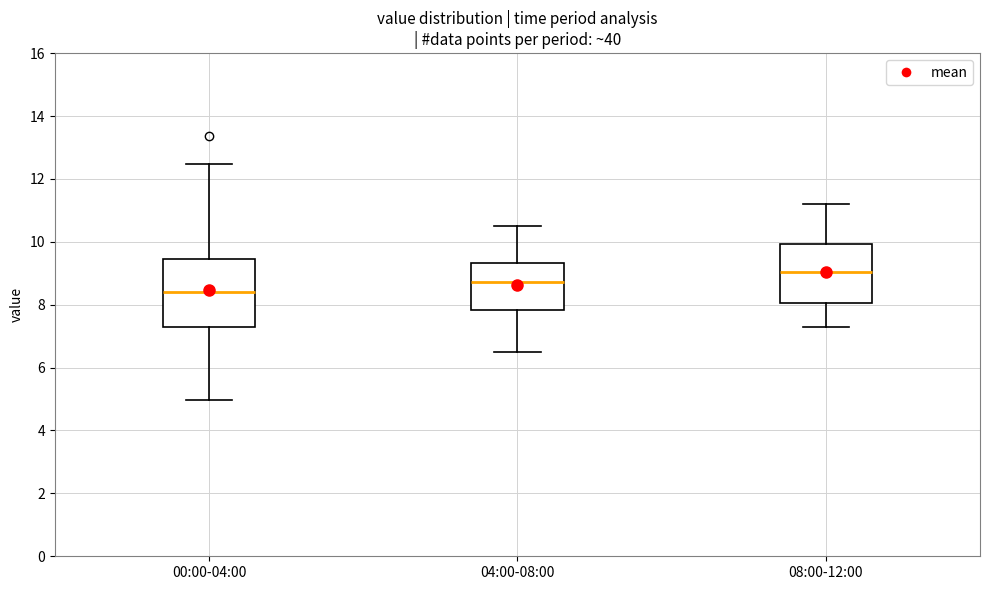

Which box's median line is the lowest?

00:00-04:00